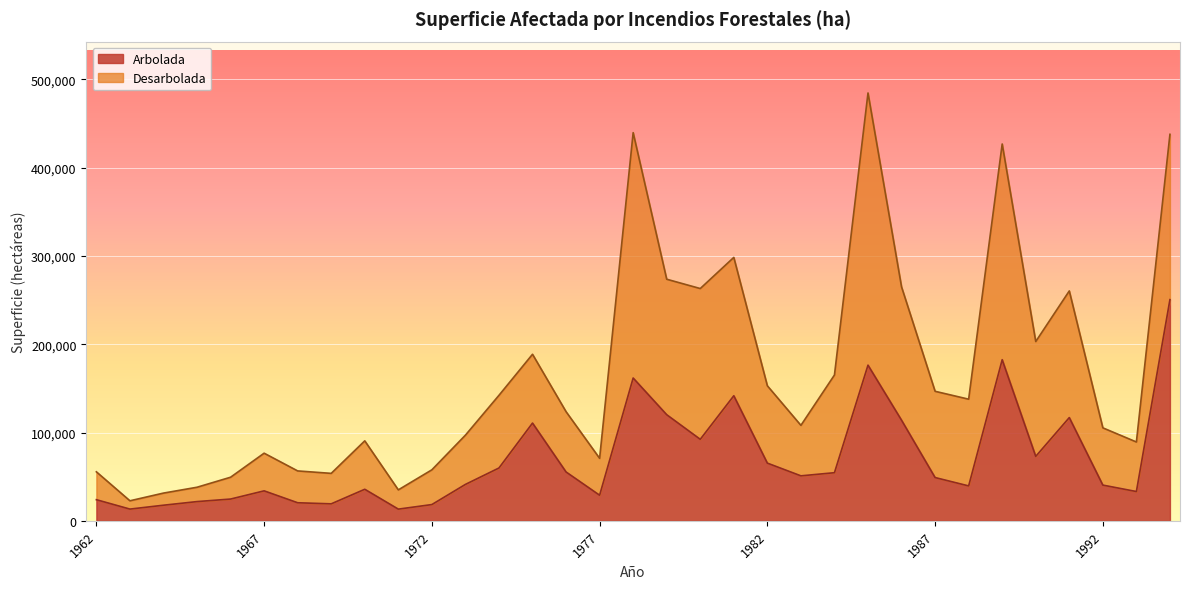

Approximately how many times larger is the value at 1994 compared to 1992?

6.2